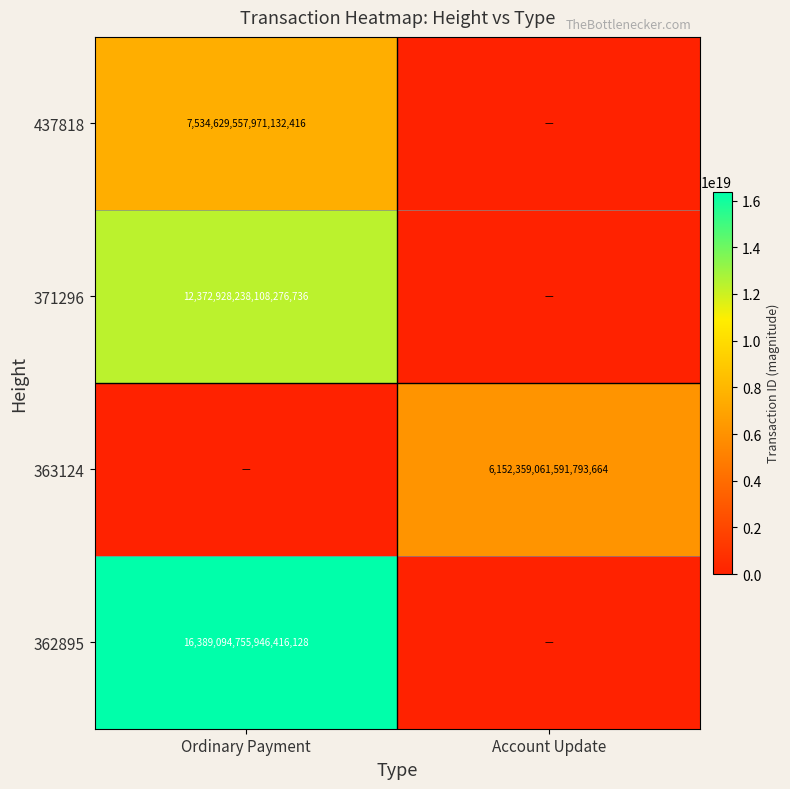

Is the value of 363124 at Account Update greater than the value of 371296 at Ordinary Payment?

No